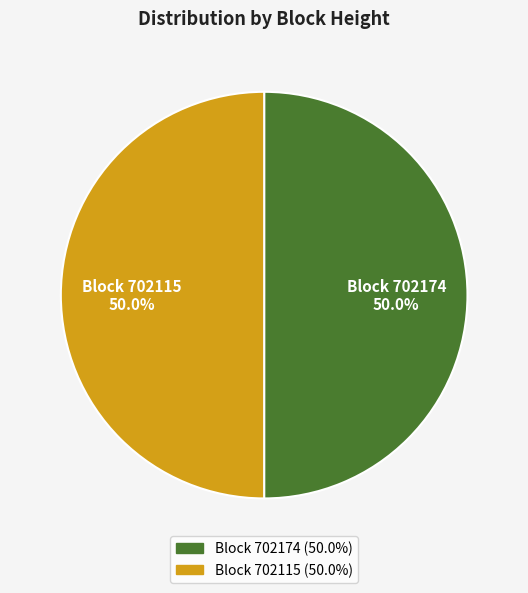

How much of the chart is everything except Block 702174?

50.0%